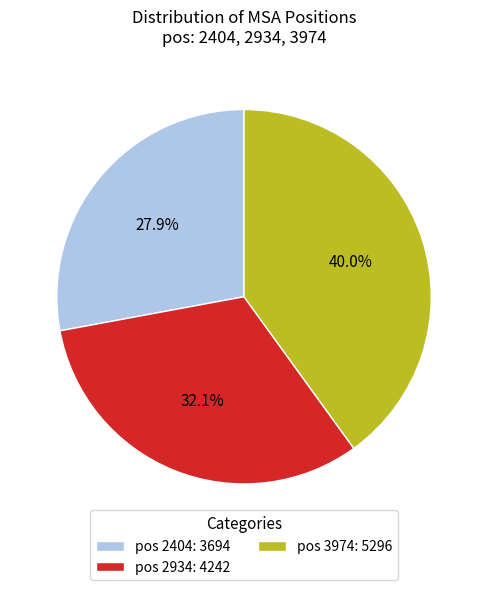

What is the smallest slice in the pie chart?

pos 2404: 3694